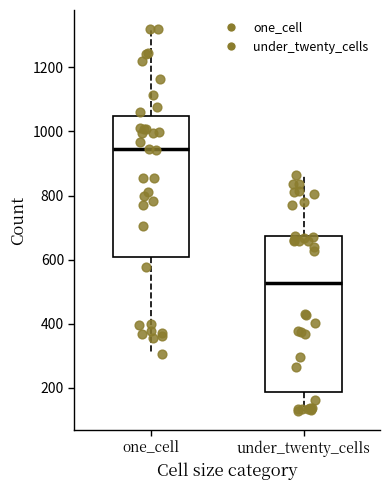

Which box has the highest median line?

one_cell